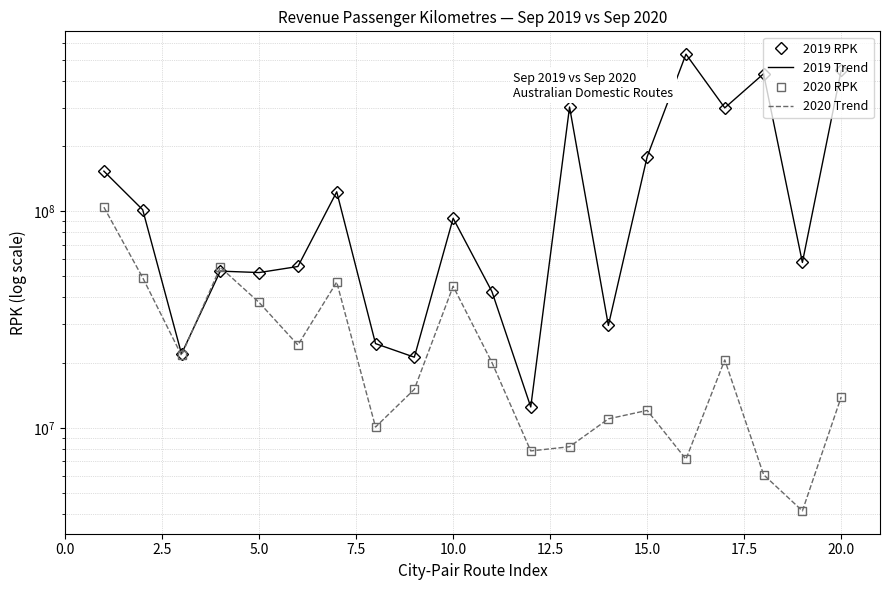

What are all the series names shown in the legend?

2019 RPK, 2019 Trend, 2020 RPK, 2020 Trend